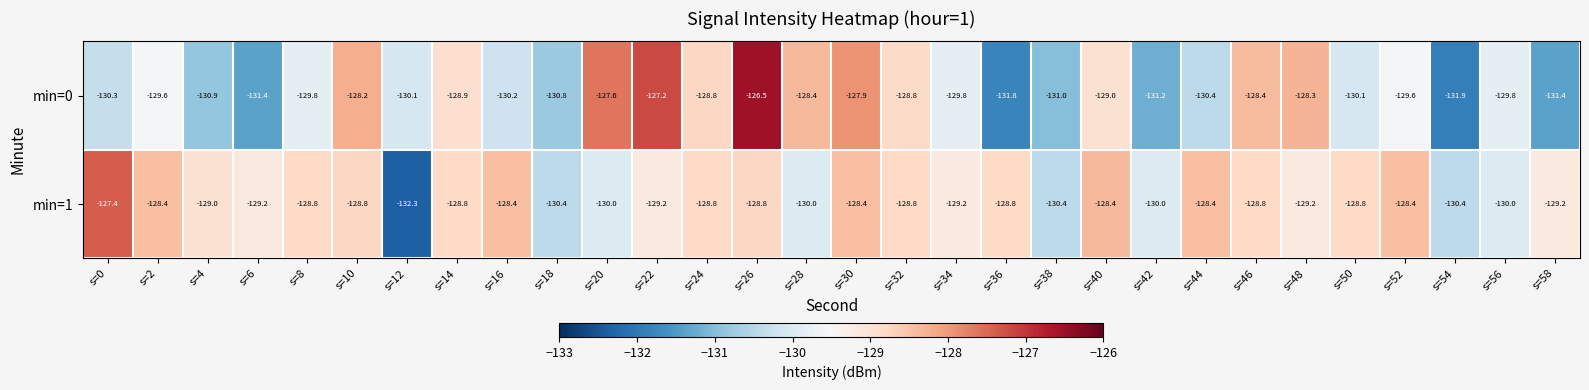

Rank the series by their average value, from lowest to highest.

min=0, min=1